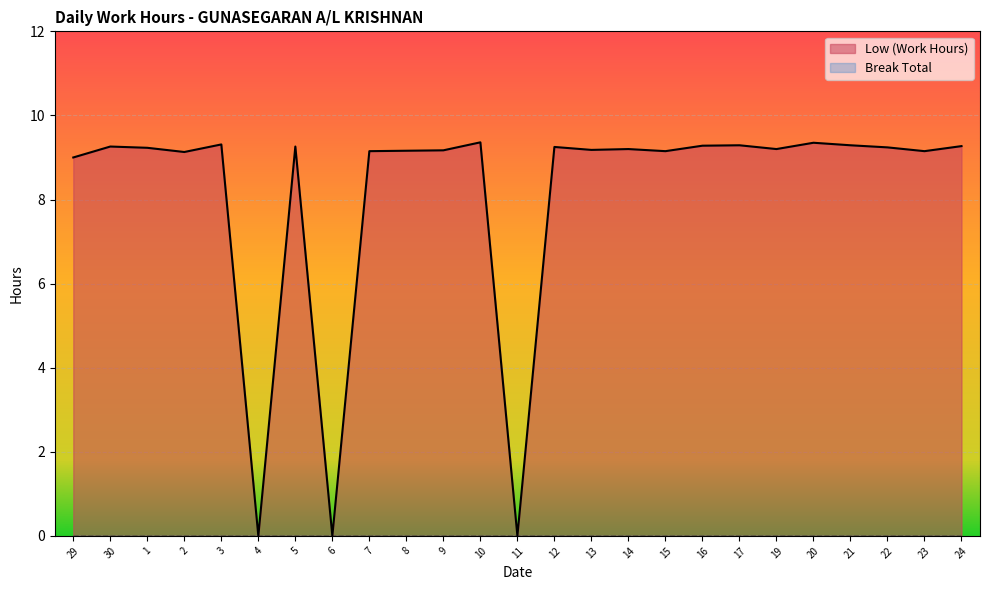

What is the average value?

8.1